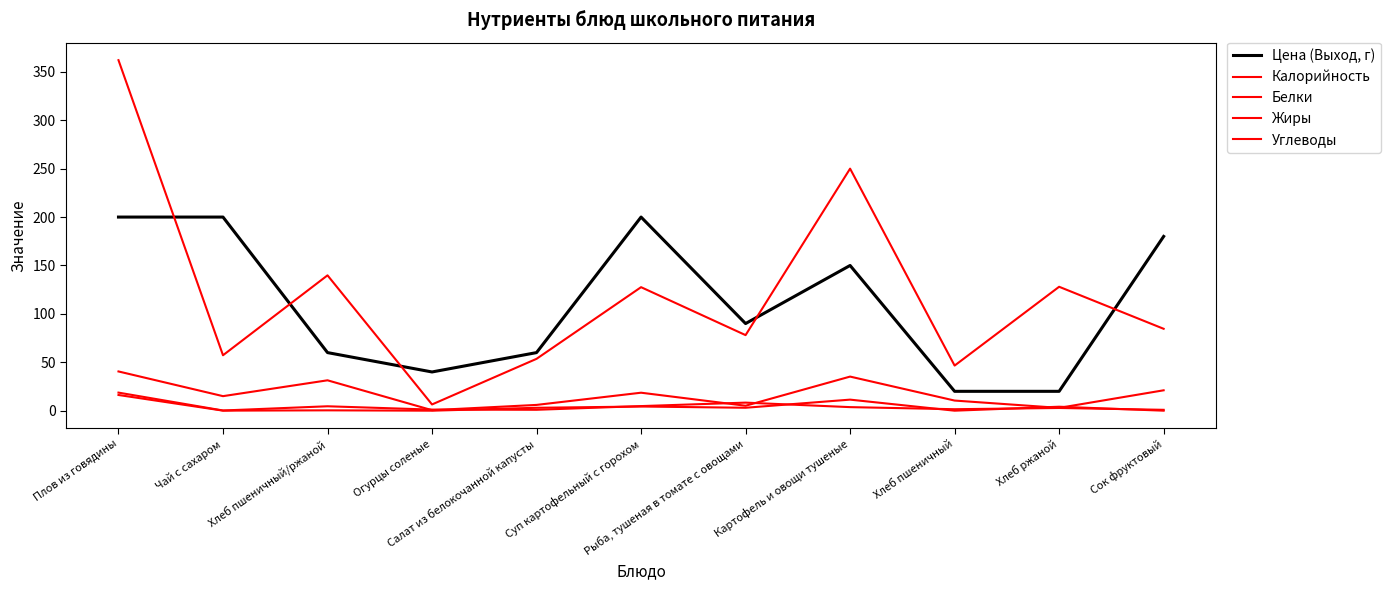

True or false: Белки has a value of 0.5 at Огурцы соленые.

False